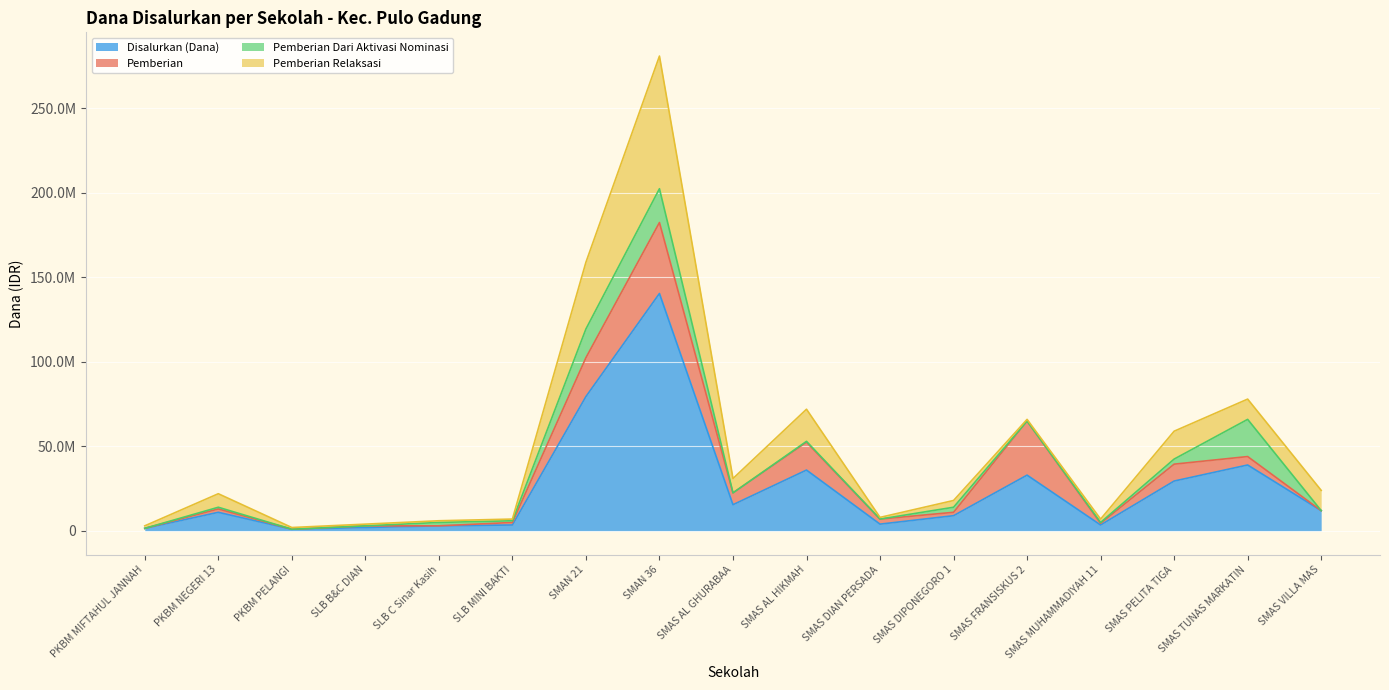

Rank the categories by Pemberian value from lowest to highest.

PKBM MIFTAHUL JANNAH, PKBM PELANGI, SLB C Sinar Kasih, SMAS VILLA MAS, SLB B&C DIAN, SMAS MUHAMMADIYAH 11, SLB MINI BAKTI, PKBM NEGERI 13, SMAS DIPONEGORO 1, SMAS DIAN PERSADA, SMAS TUNAS MARKATIN, SMAS AL GHURABAA, SMAS PELITA TIGA, SMAS AL HIKMAH, SMAN 21, SMAS FRANSISKUS 2, SMAN 36